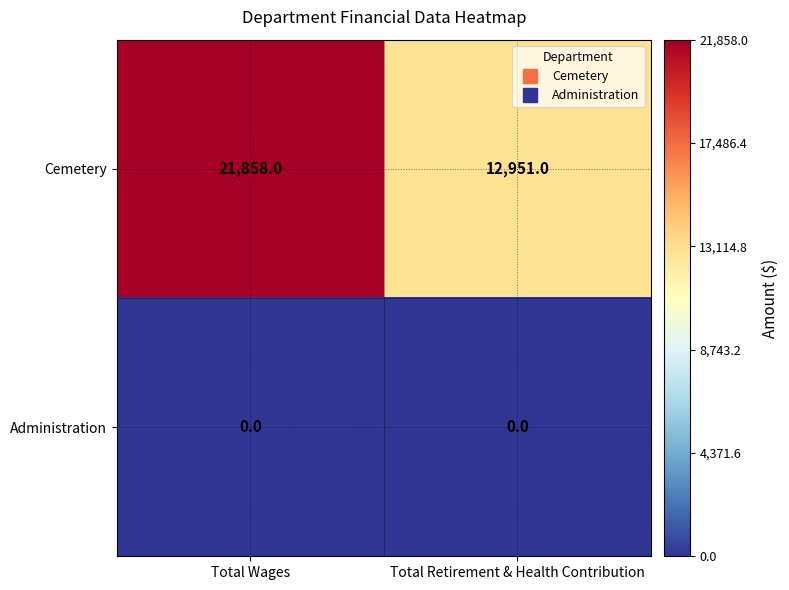

At how many categories does at least one series exceed 21660?

1